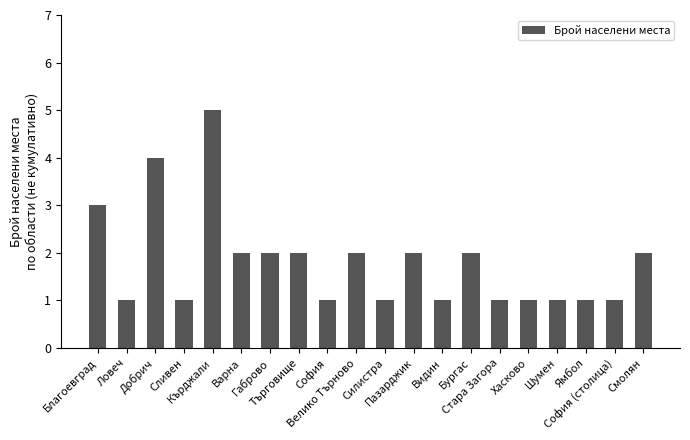

What is the ratio of the value at Шумен to the value at Благоевград?

0.3